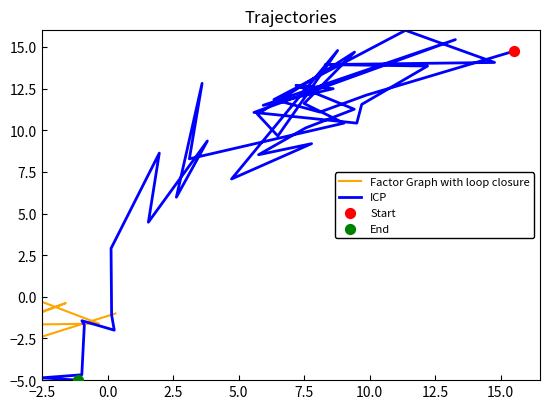

What are all the series names shown in the legend?

Factor Graph with loop closure, ICP